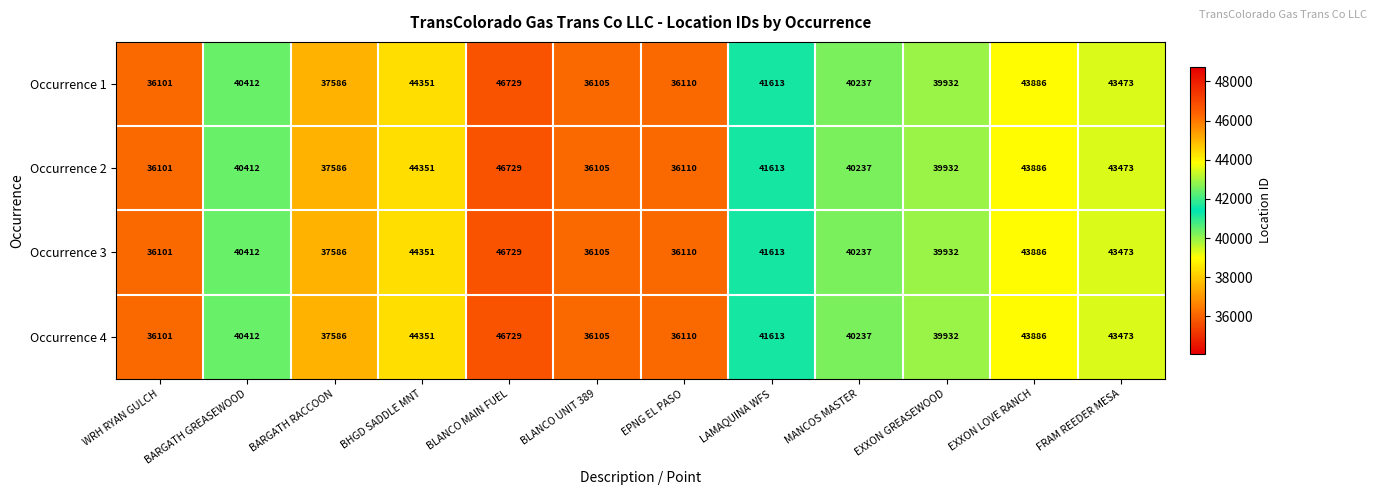

Where is Occurrence 3 nearest to the value 41415?

LAMAQUINA WFS